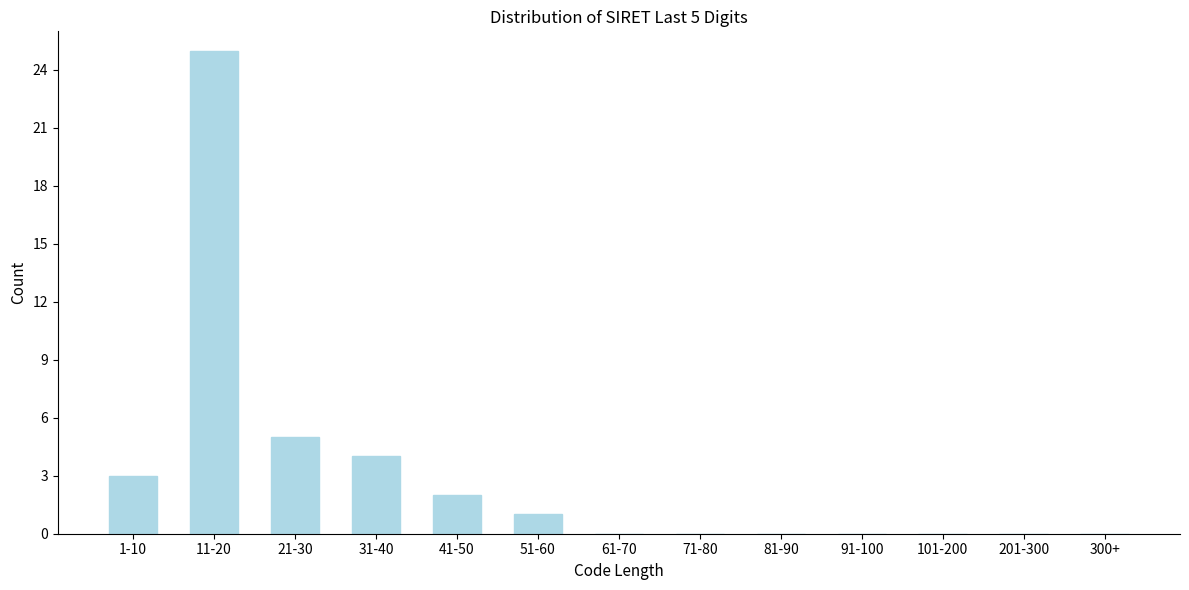

Reading left to right, extract all data points from this chart.

1-10=3	11-20=25	21-30=5	31-40=4	41-50=2	51-60=1	61-70=0	71-80=0	81-90=0	91-100=0	101-200=0	201-300=0	300+=0